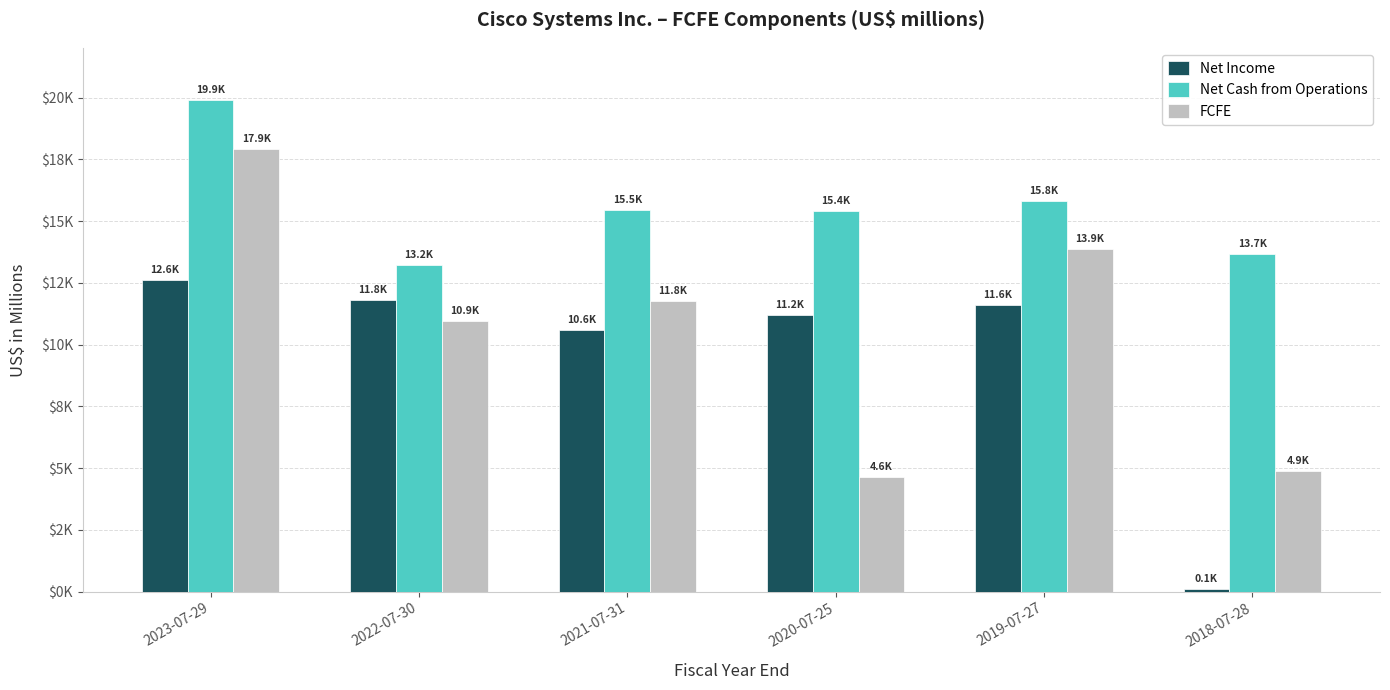

At 2018-07-28, list the series in order from smallest to largest.

Net Income, FCFE, Net Cash from Operations